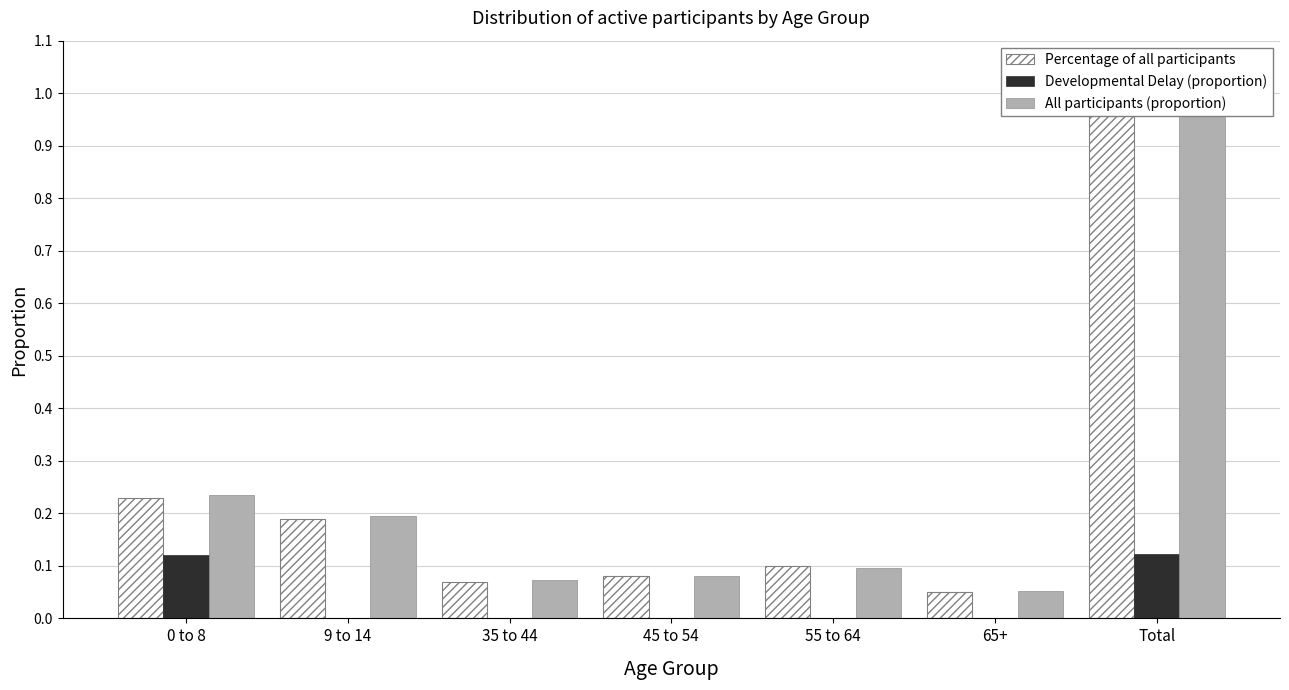

At which category is the sum across all series the highest?

Total